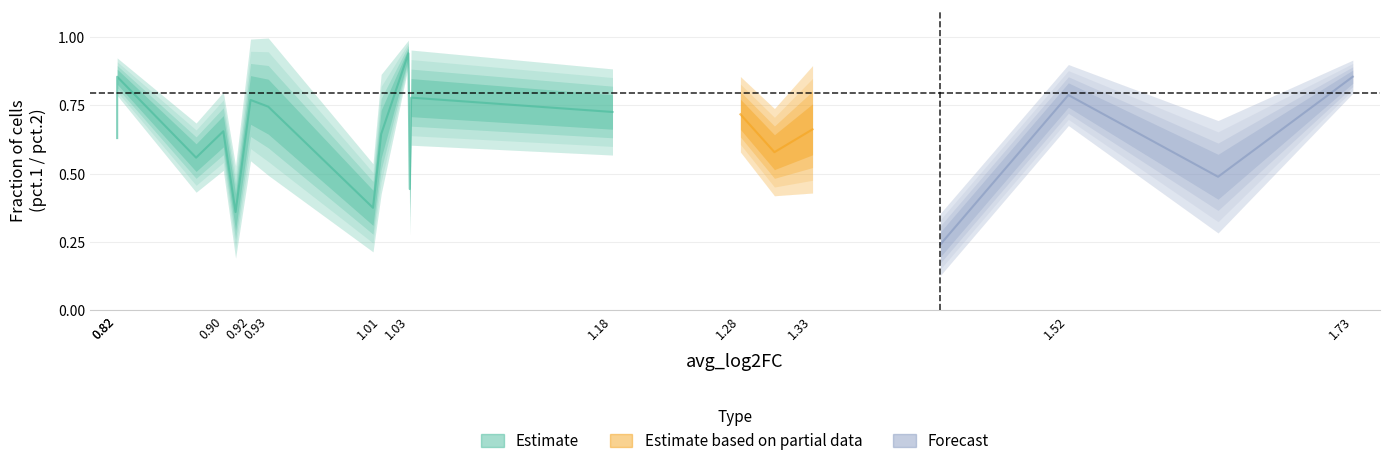

What is the maximum value for pct.2?

0.9